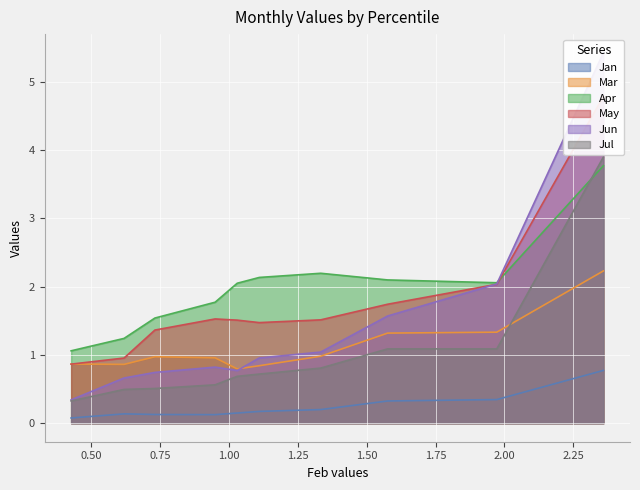

Which series has the largest total across all categories?

Apr